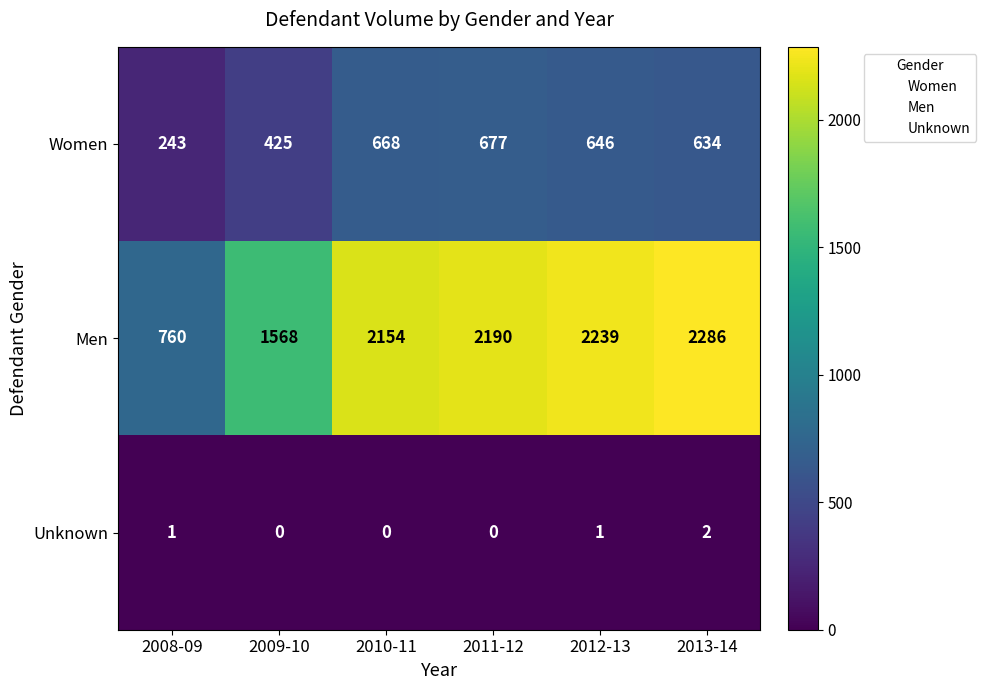

The value of Women at 2009-10 is 612. True or false?

False